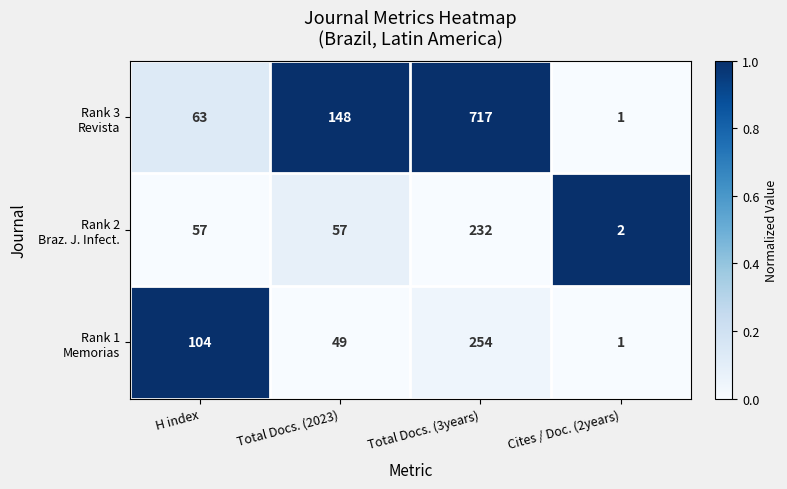

Which label corresponds to the smallest value in the chart?

Cites / Doc. (2years)